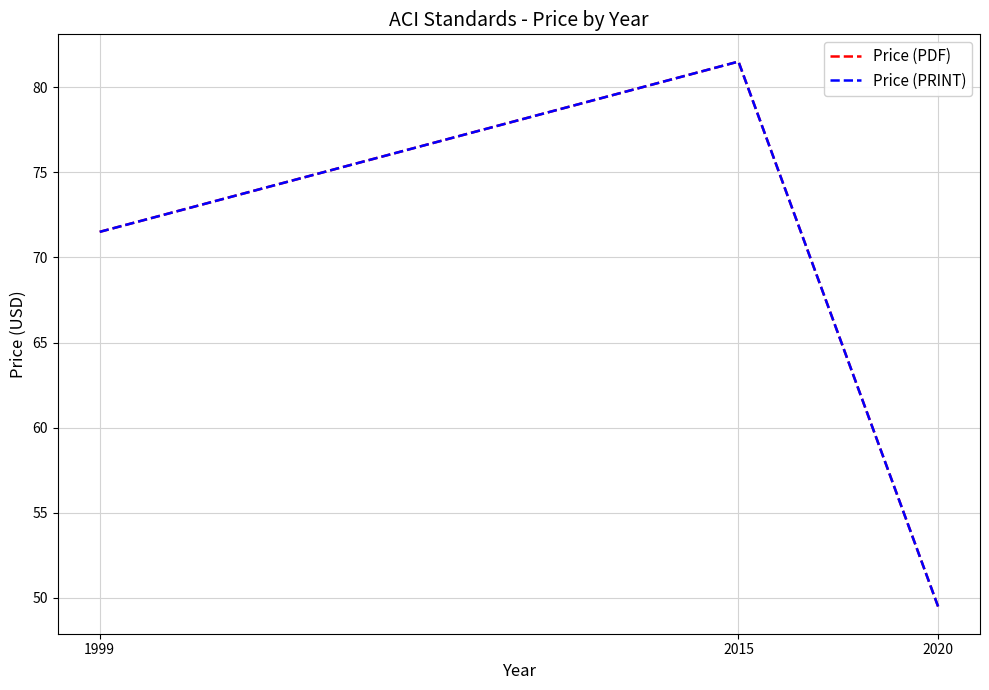

Does the chart have visible grid lines?

Yes